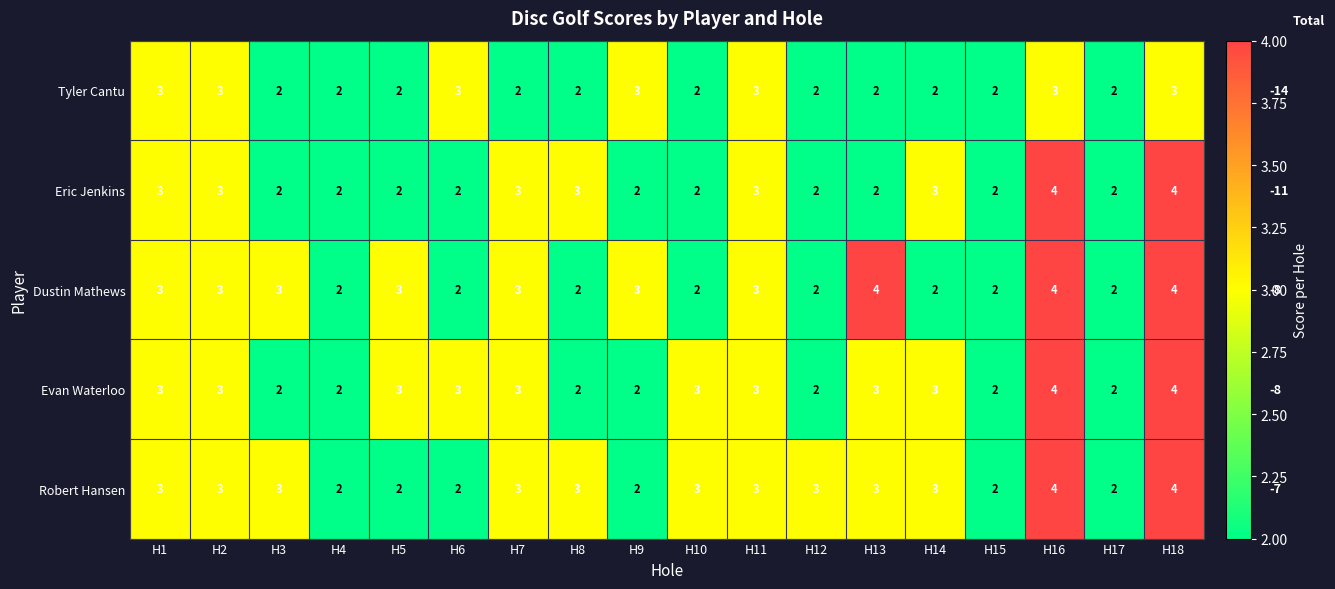

What is the total value across all series at H9?

12